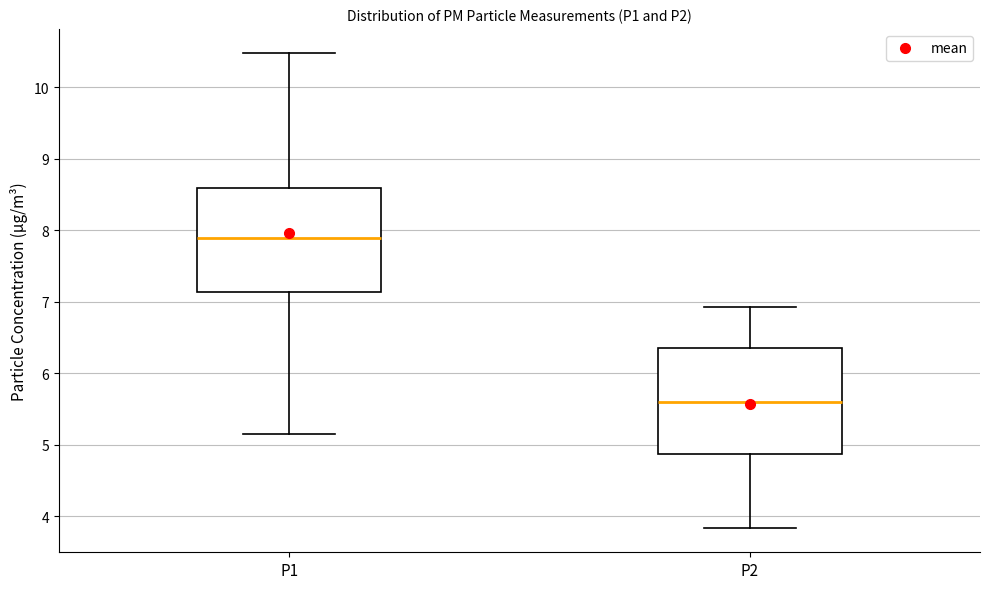

Which box's median line is the highest?

P1